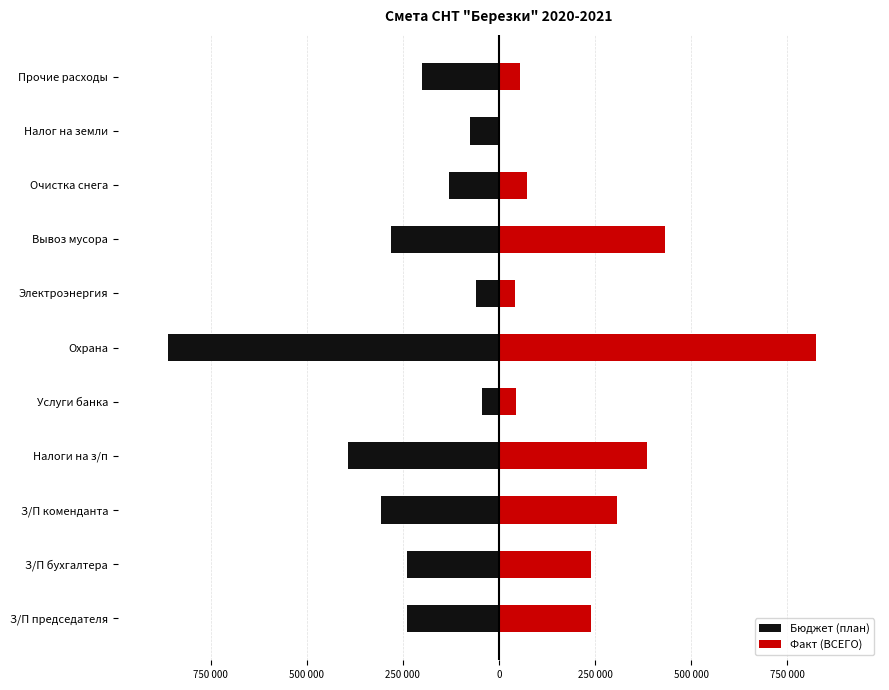

Which series has the widest spread of values?

Факт (ВСЕГО)